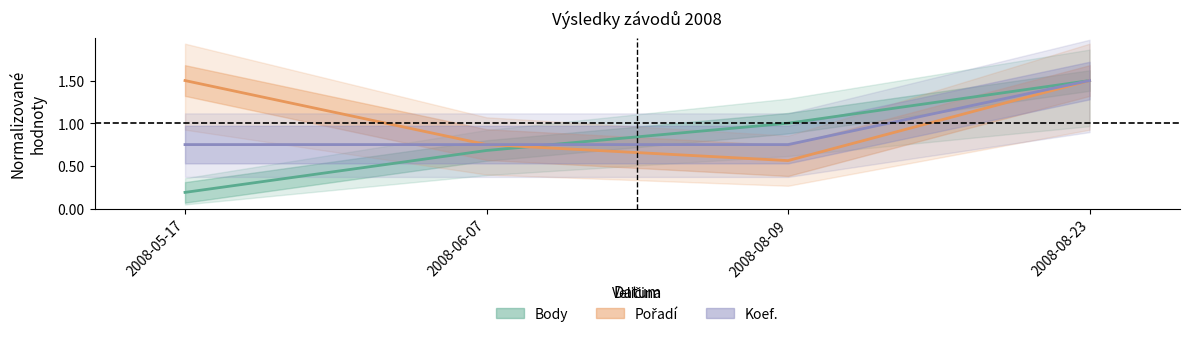

At which label does Body reach its peak?

2008-08-23